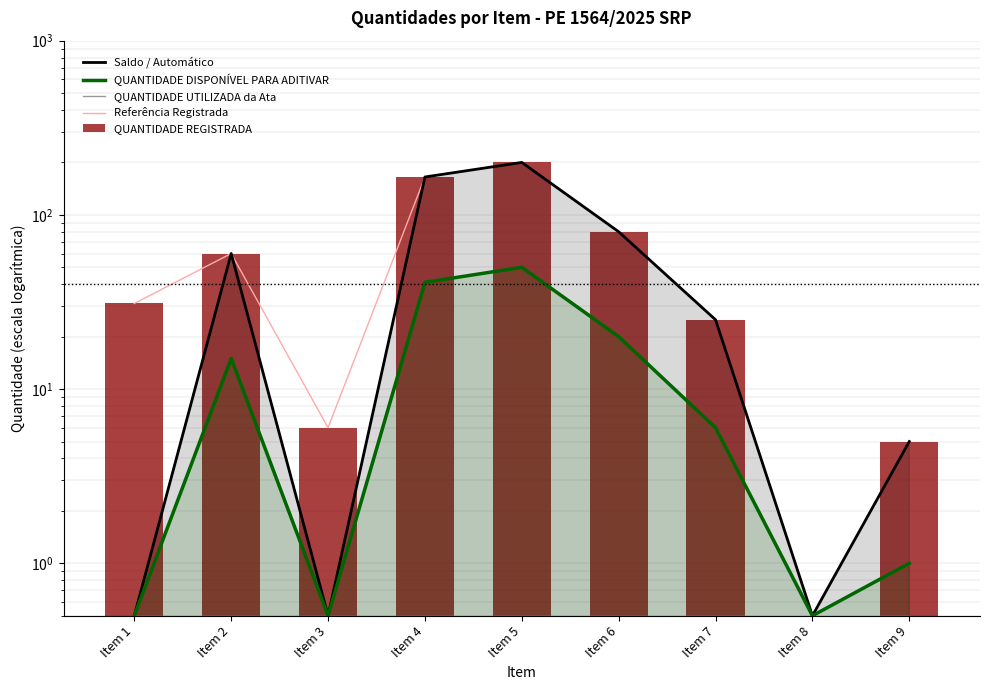

Where does the QUANTIDADE REGISTRADA series first go above 31?

Item 2